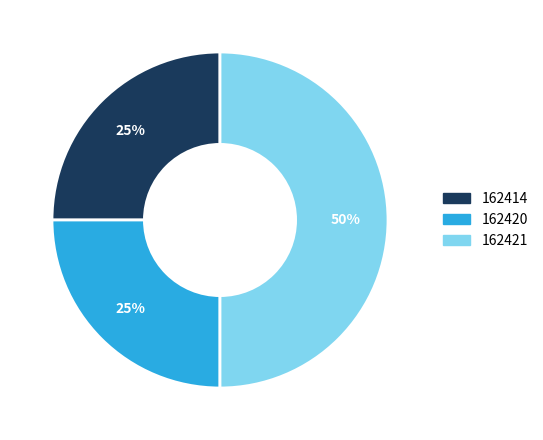

Which category has the biggest portion of the pie?

162421